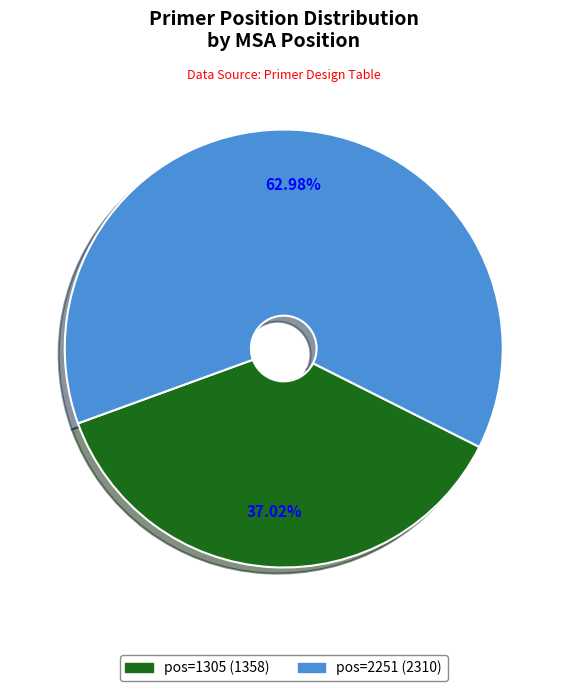

True or false: pos=1305 accounts for 30% of the total.

False